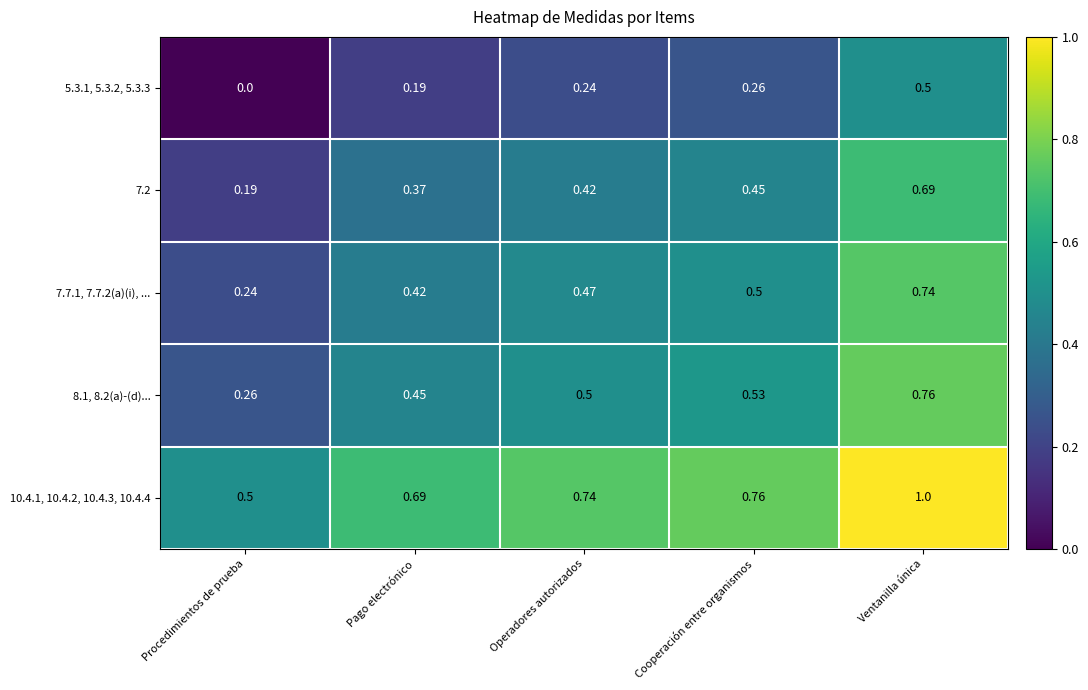

At which category is the sum across all series the highest?

Ventanilla única